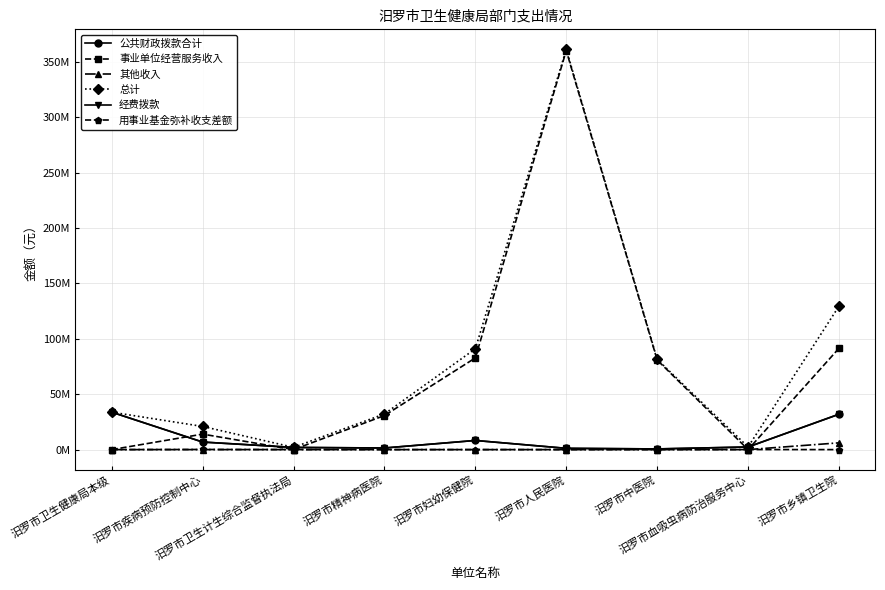

What are all the series names shown in the legend?

公共财政拨款合计, 事业单位经营服务收入, 其他收入, 总计, 经费拨款, 用事业基金弥补收支差额